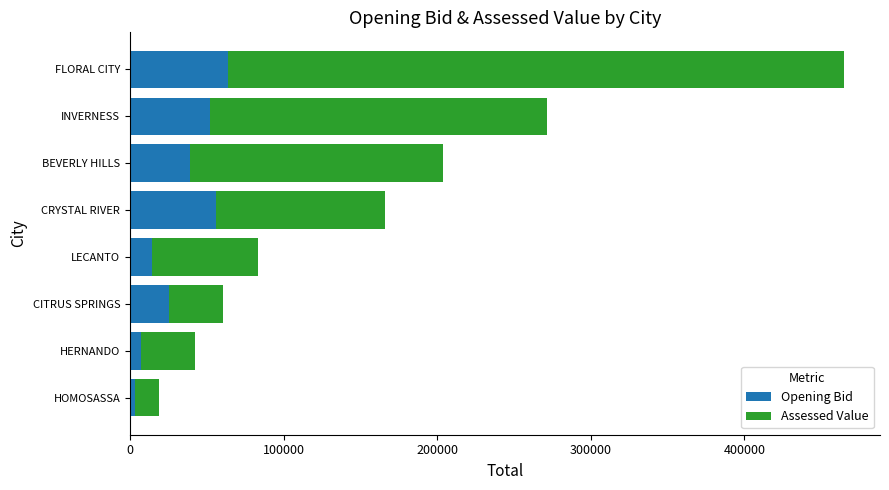

What is the difference between the maximum and minimum values in the Opening Bid series?

60201.3